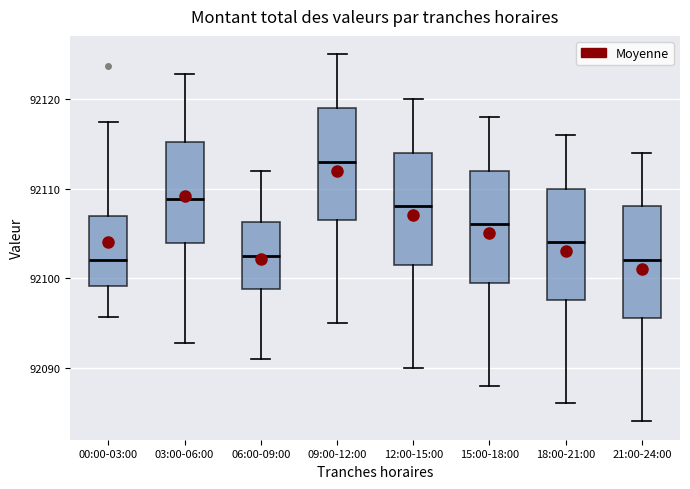

Reading left to right, transcribe this box plot: for each box, give where its median line is, the range the box spans, and where its two whiskers end, as read against the y-axis. The values are not printed on the chart, so give them approximately, as read against the axis.

00:00-03:00: median 92102, box 92099 to 92107, whiskers 92096 to 92117
03:00-06:00: median 92109, box 92104 to 92115, whiskers 92093 to 92123
06:00-09:00: median 92103, box 92099 to 92106, whiskers 92091 to 92112
09:00-12:00: median 92113, box 92107 to 92119, whiskers 92095 to 92125
12:00-15:00: median 92108, box 92102 to 92114, whiskers 92090 to 92120
15:00-18:00: median 92106, box 92100 to 92112, whiskers 92088 to 92118
18:00-21:00: median 92104, box 92098 to 92110, whiskers 92086 to 92116
21:00-24:00: median 92102, box 92096 to 92108, whiskers 92084 to 92114